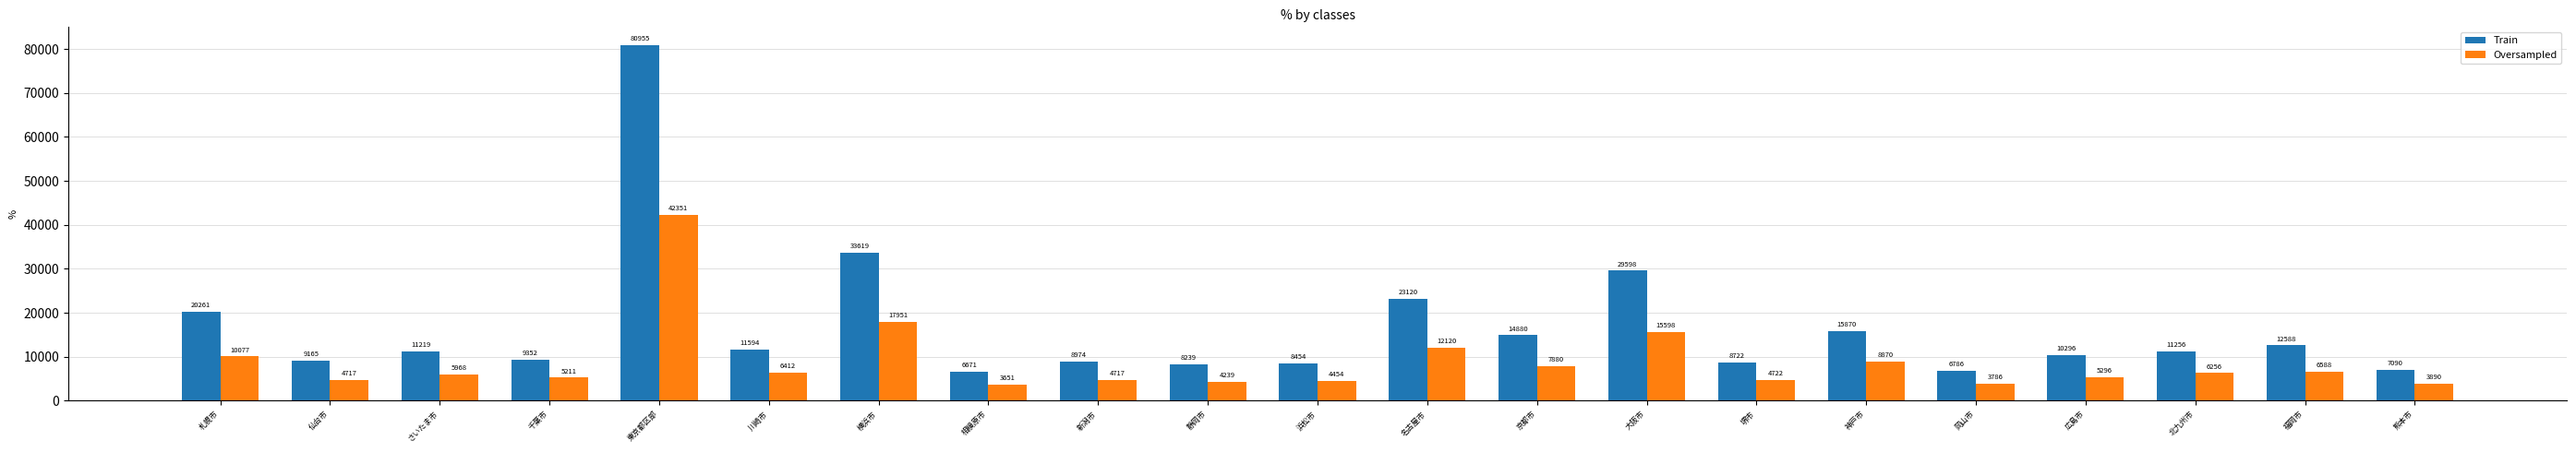

What value does the Oversampled series have at 熊本市?

3890